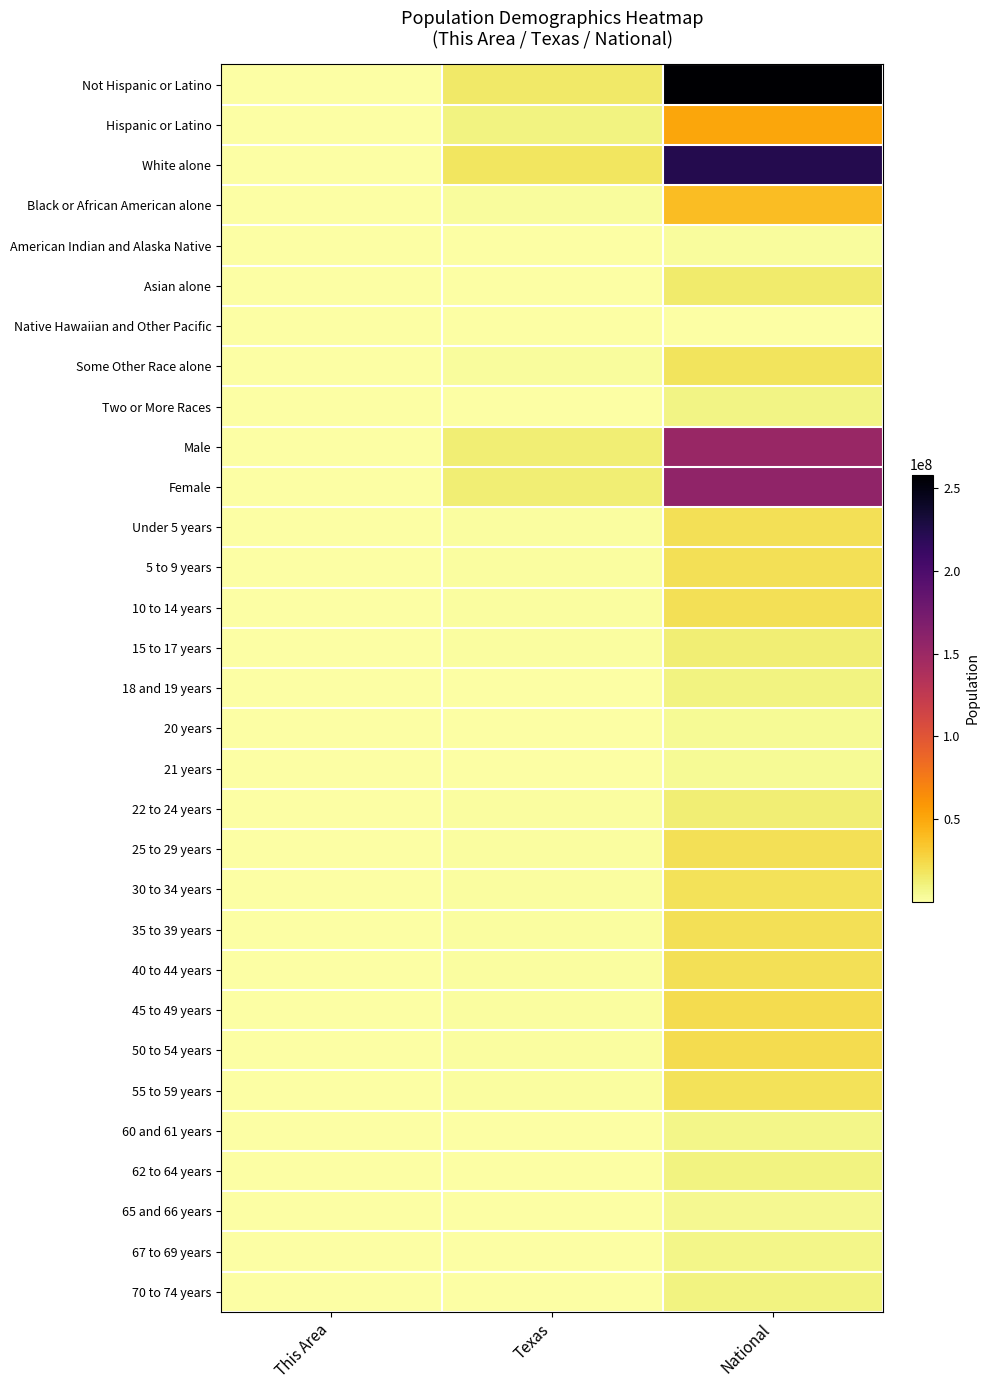

At Texas, list the series in order from smallest to largest.

Native Hawaiian and Other Pacific, American Indian and Alaska Native, 21 years, 20 years, 65 and 66 years, 67 to 69 years, 60 and 61 years, 70 to 74 years, 62 to 64 years, Two or More Races, 18 and 19 years, Asian alone, 22 to 24 years, 15 to 17 years, 55 to 59 years, 50 to 54 years, 40 to 44 years, 30 to 34 years, 45 to 49 years, 35 to 39 years, 25 to 29 years, 10 to 14 years, 5 to 9 years, Under 5 years, Some Other Race alone, Black or African American alone, Hispanic or Latino, Male, Female, Not Hispanic or Latino, White alone